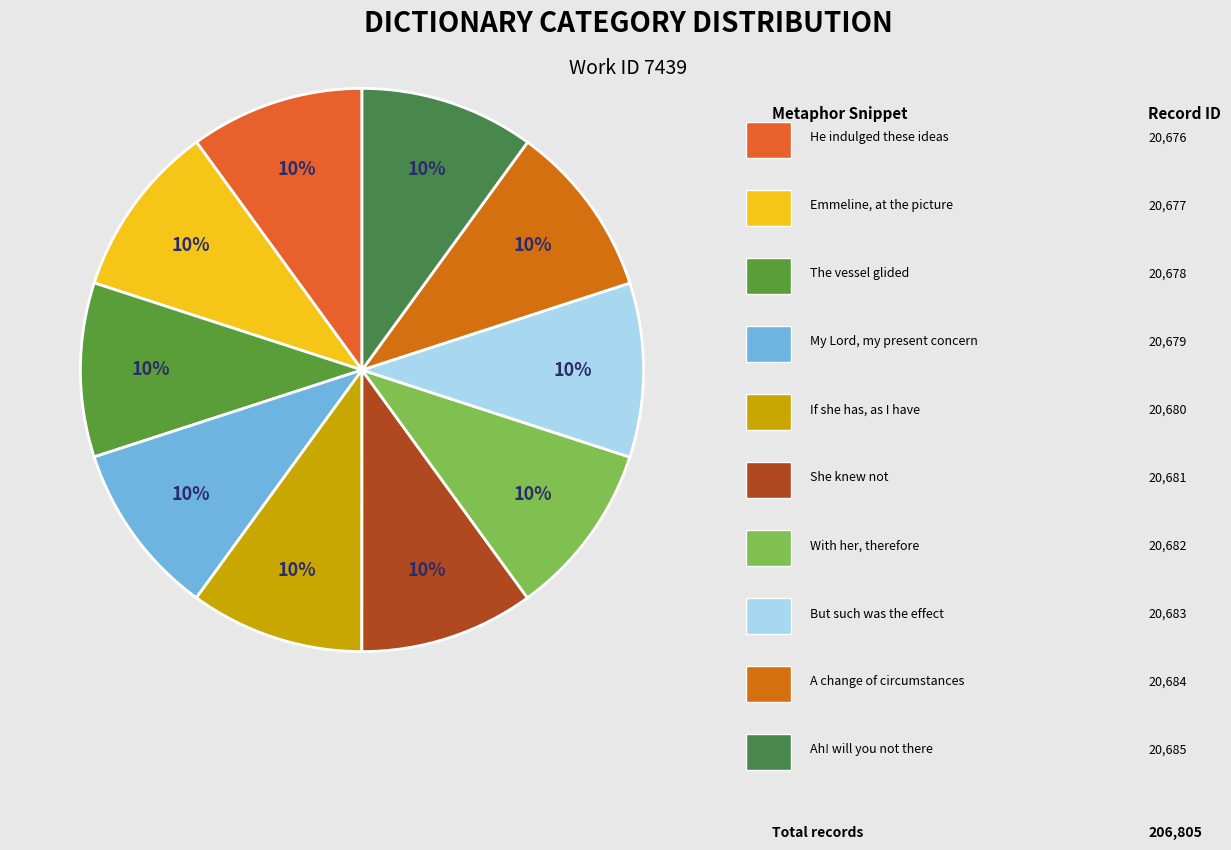

Is there a majority slice in this chart?

No